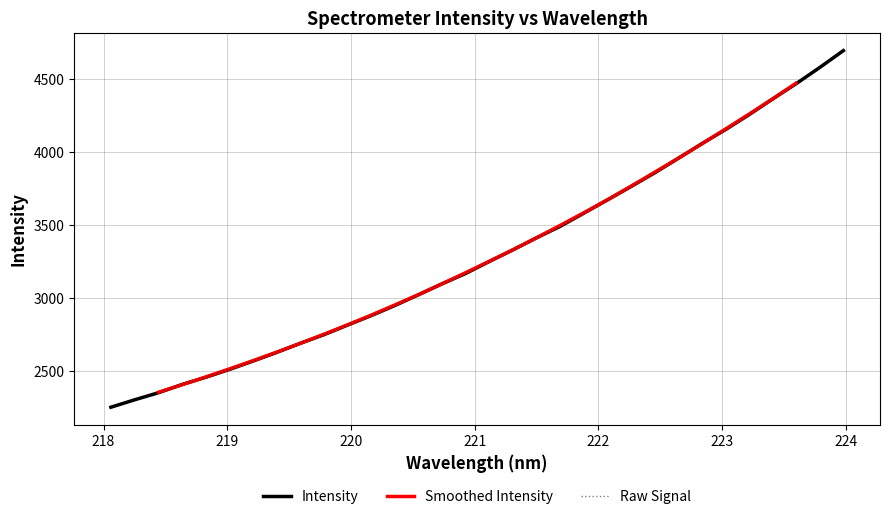

At which label does the data first exceed 3249?

221.1174